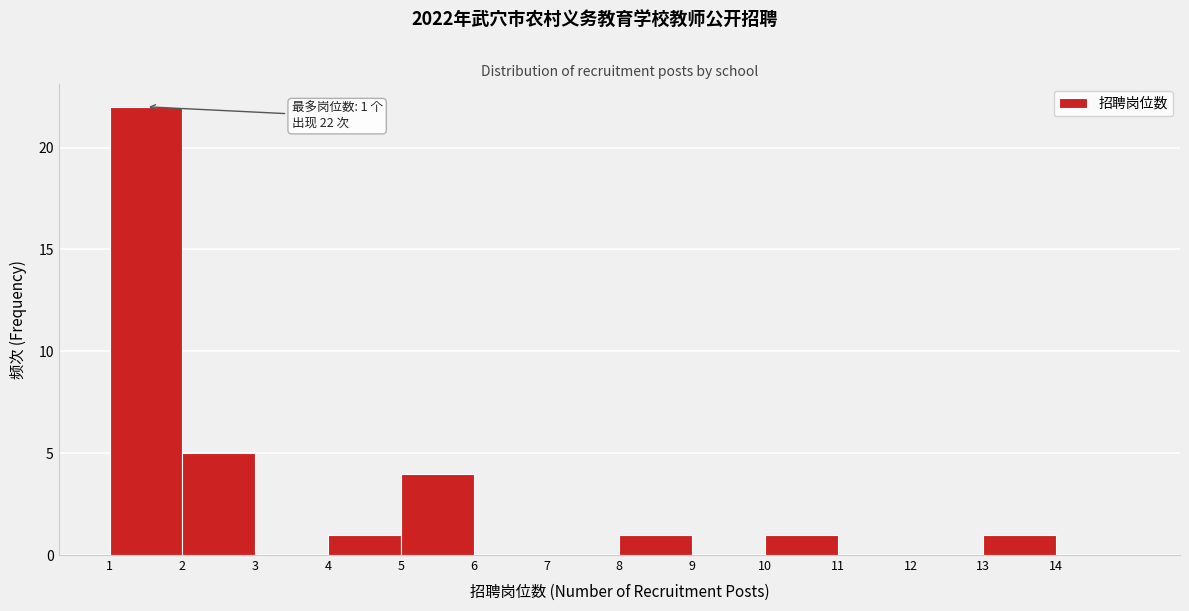

Which range on the x-axis has the tallest bar?

1 to 2